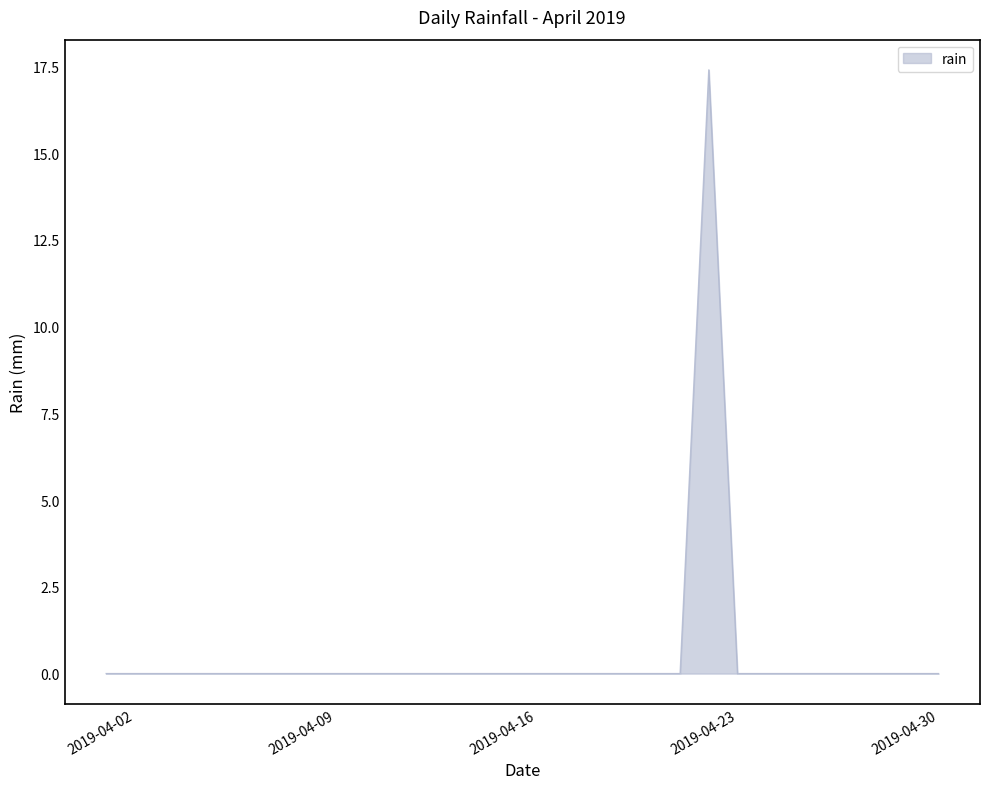

What is the greatest value displayed?

17.4